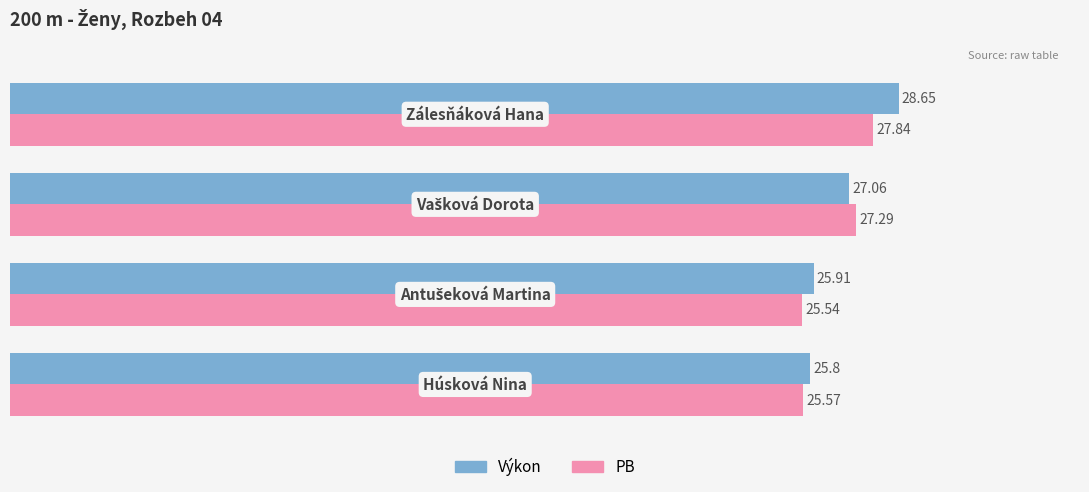

What are all the series names shown in the legend?

Výkon, PB